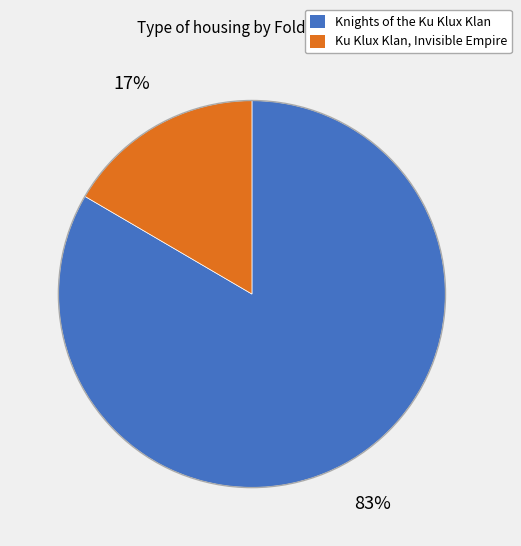

To the nearest percent, what portion does Knights of the Ku Klux Klan represent?

83%